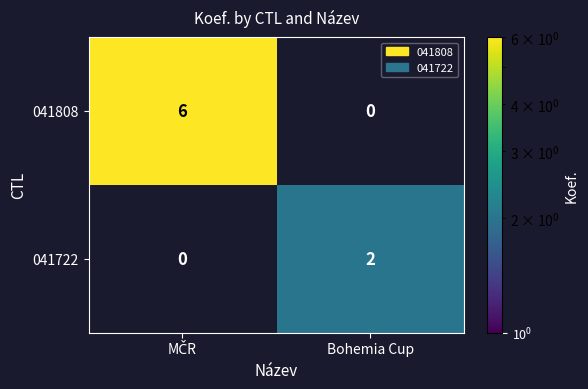

How many positive values does the 041808 series have?

1